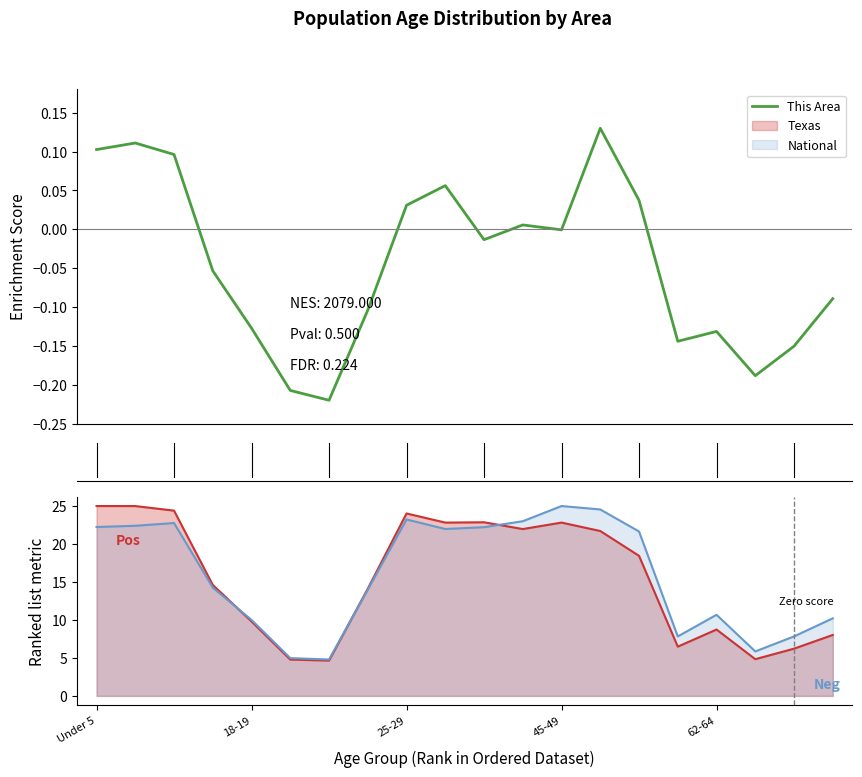

What is the total value across all series at 11?

45.0